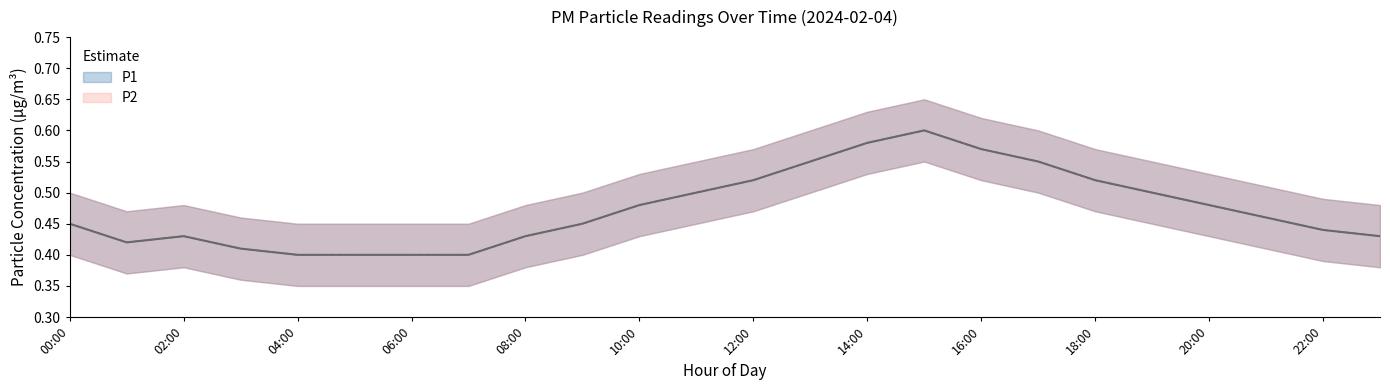

In P2_upper, how many points are lower than both neighbors (excluding endpoints)?

1